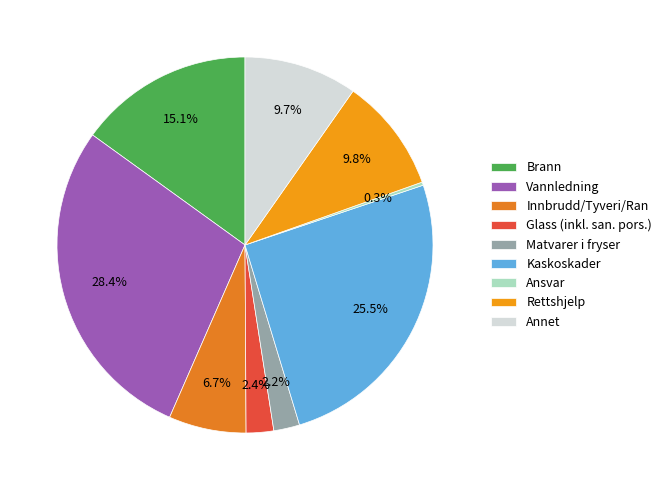

What percentage is the Innbrudd/Tyveri/Ran slice, to the nearest percent?

7%